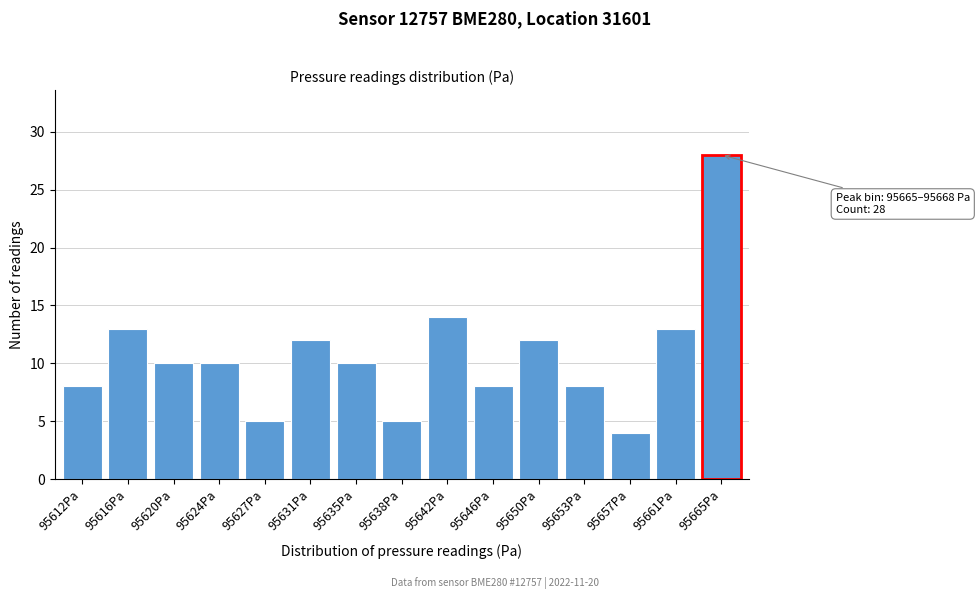

Reading right to left, what are all the values shown in this chart?

95665Pa=28	95661Pa=13	95657Pa=4	95653Pa=8	95650Pa=12	95646Pa=8	95642Pa=14	95638Pa=5	95635Pa=10	95631Pa=12	95627Pa=5	95624Pa=10	95620Pa=10	95616Pa=13	95612Pa=8